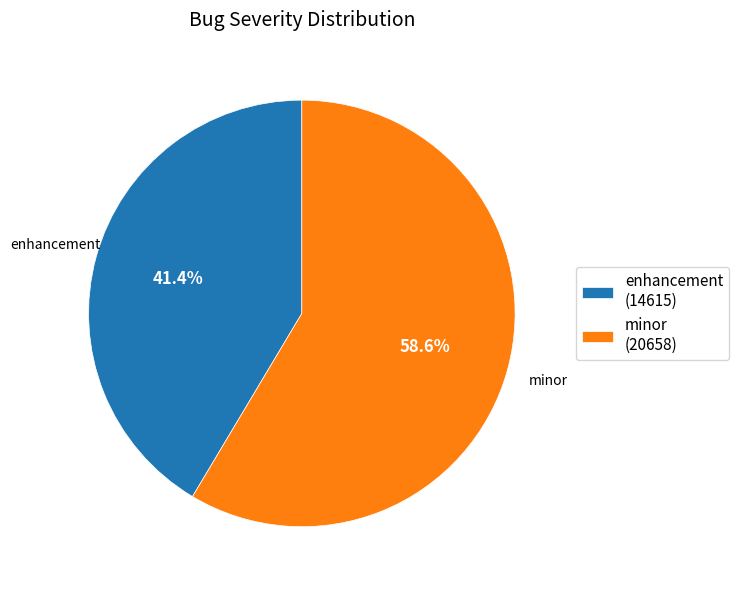

Which slice is the largest?

minor